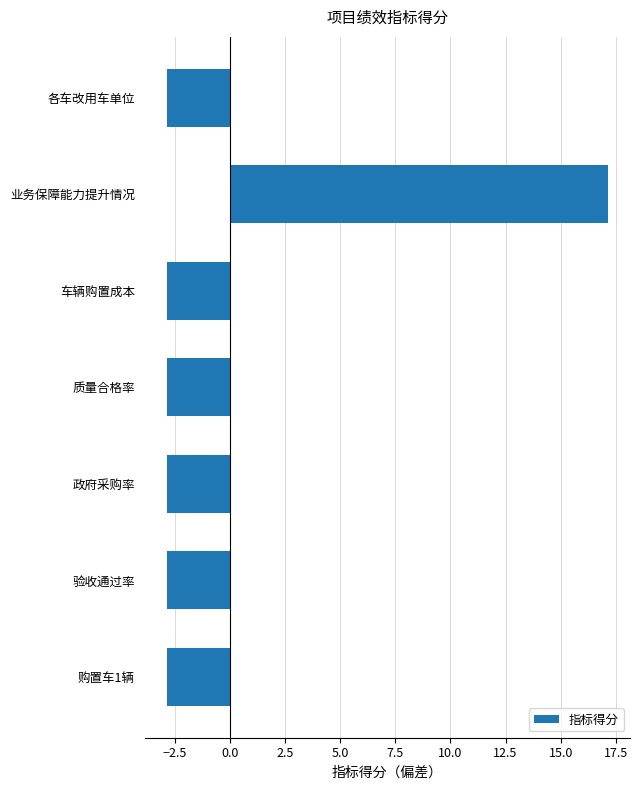

Read the value at 验收通过率.

-2.9